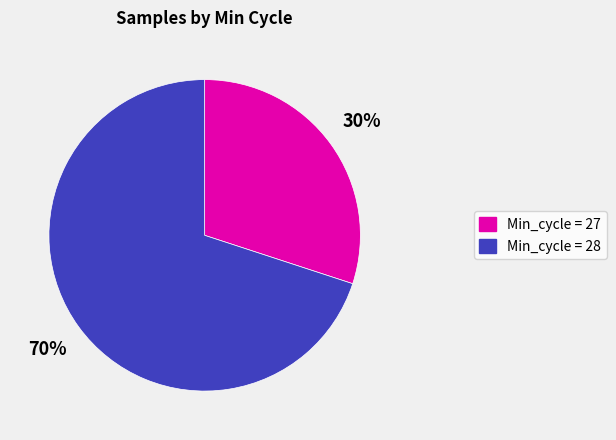

Do Min_cycle = 27 and Min_cycle = 28 together represent more than half of the pie?

Yes